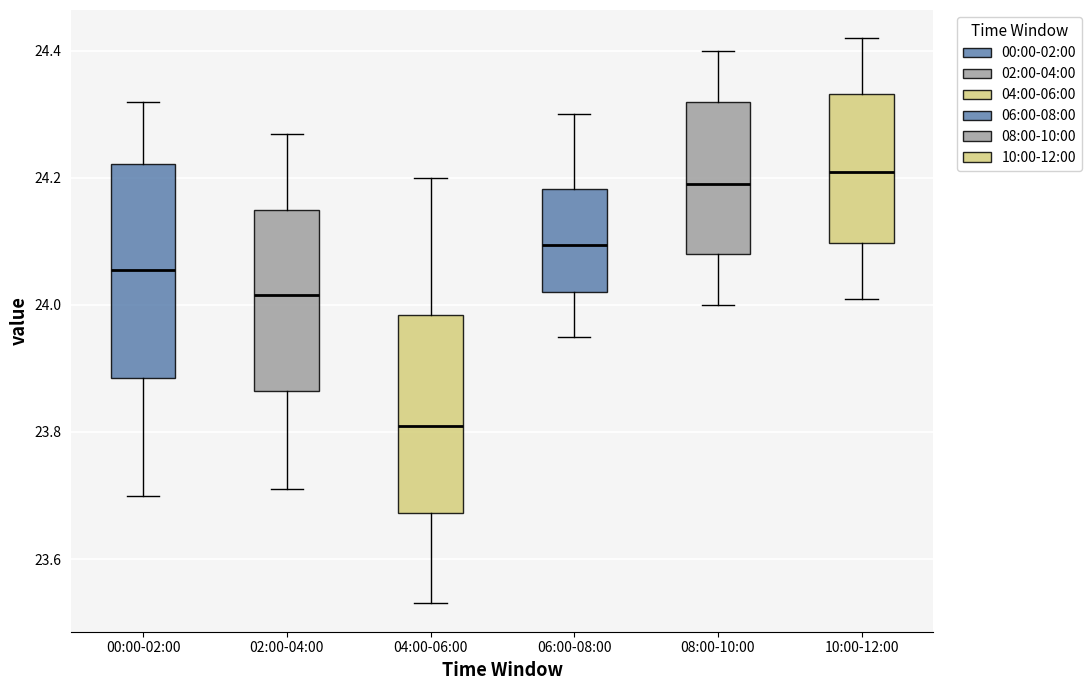

Which box's median line is the highest?

10:00-12:00